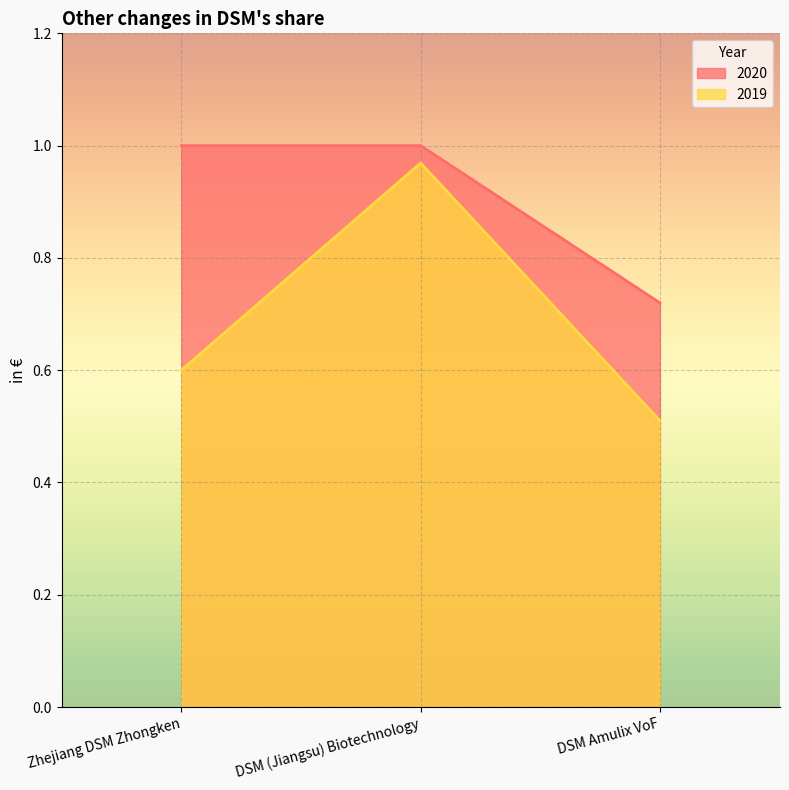

Rank the series at DSM (Jiangsu) Biotechnology from highest to lowest value.

2020, 2019